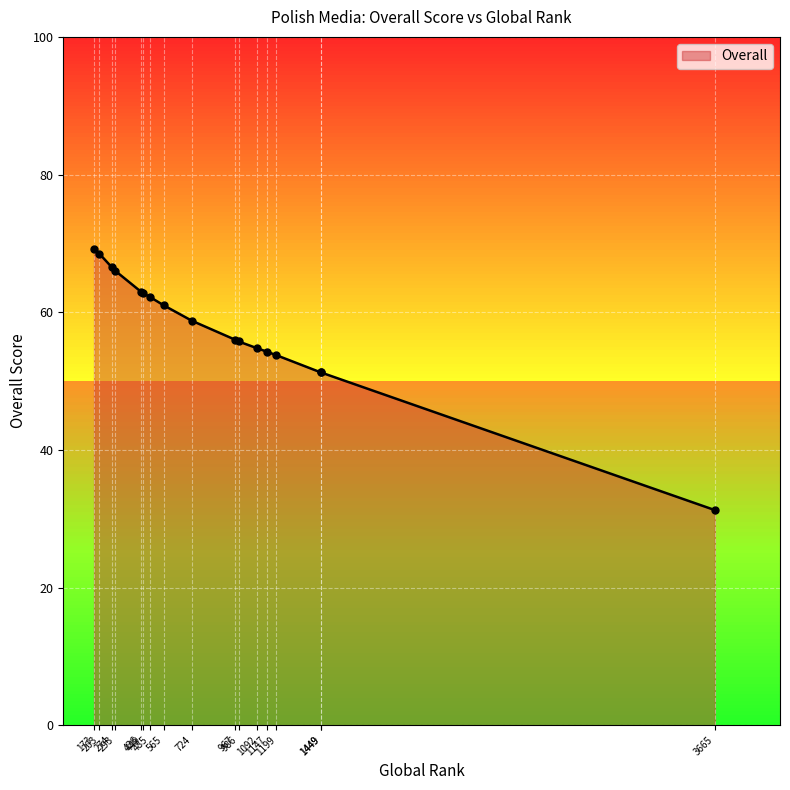

What is the change in value from 173 to 1449?

-18.0